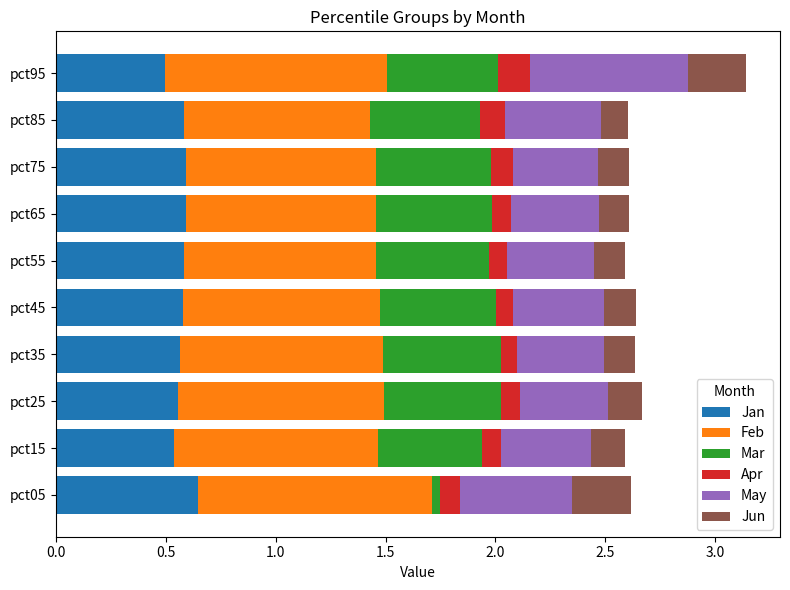

At which category is the sum across all series the highest?

pct95